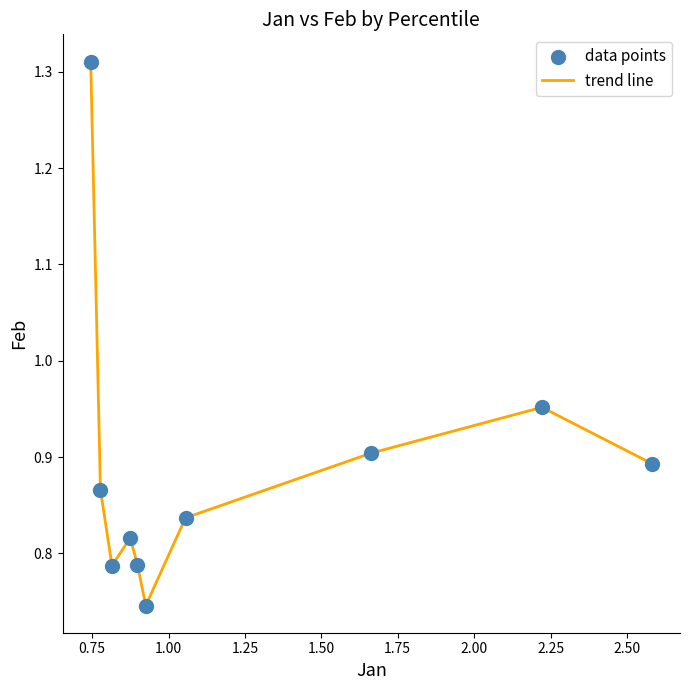

What is the difference between the maximum and minimum values?

0.6